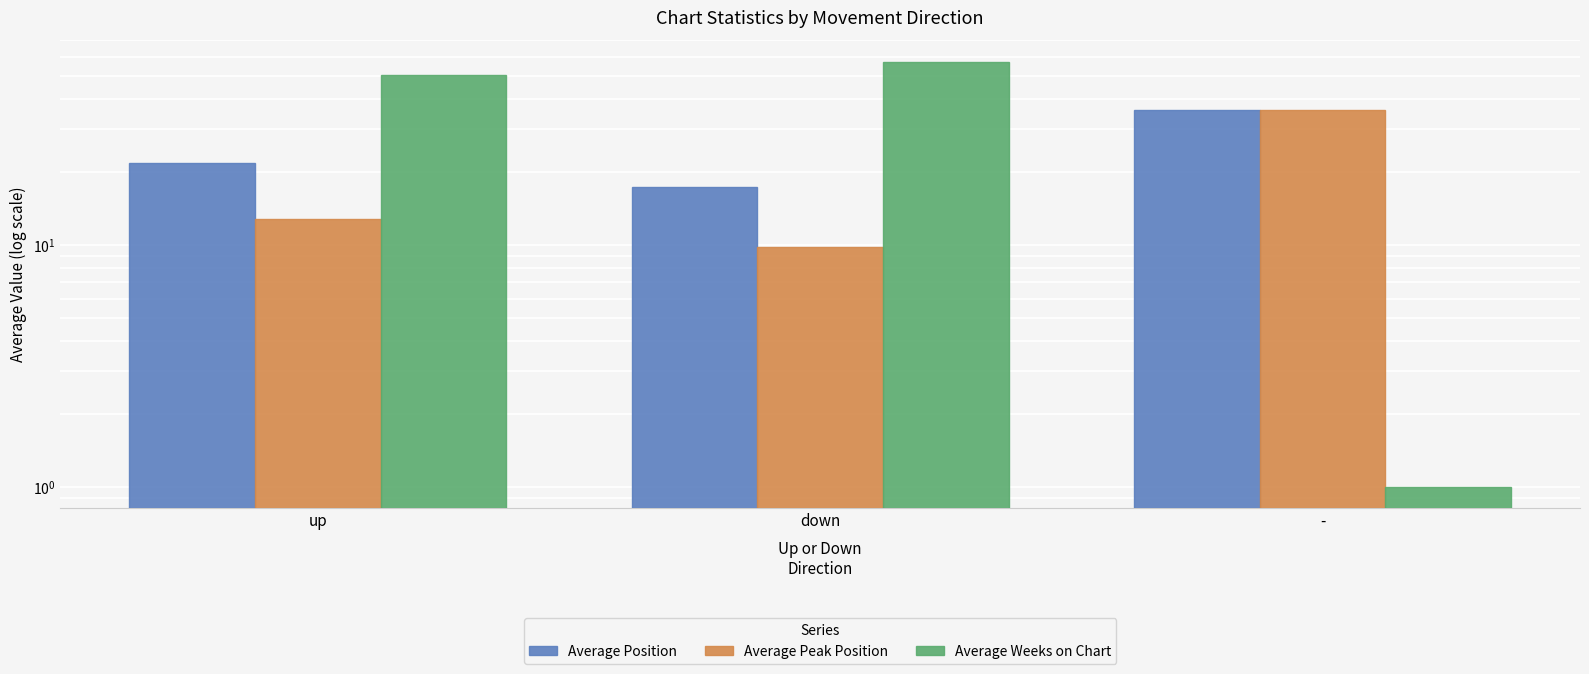

How many bars are there in total?

9